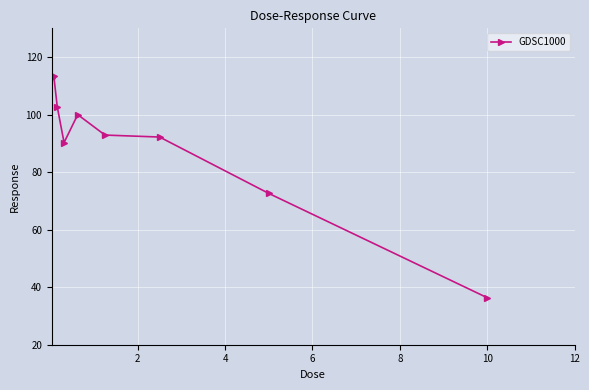

What is the difference between the maximum and minimum values?

77.0